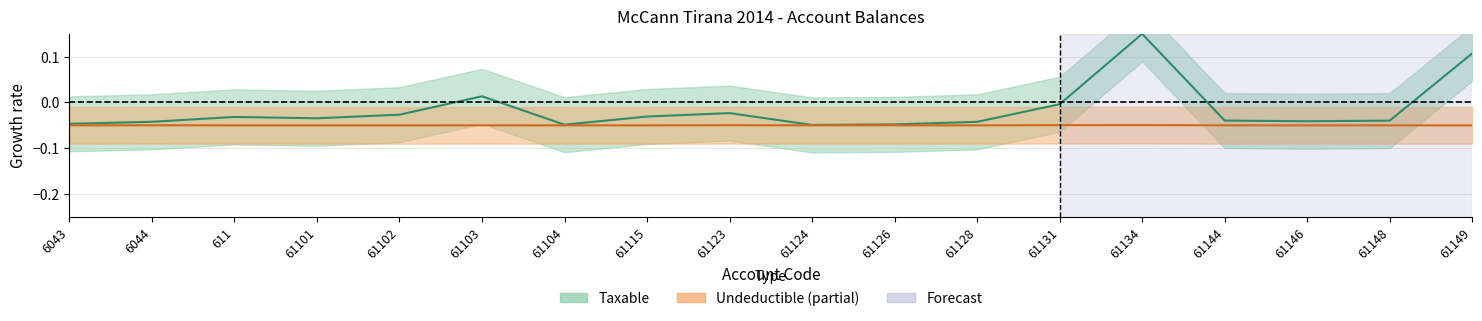

True or false: Taxable and Undeductible cross at least once.

False